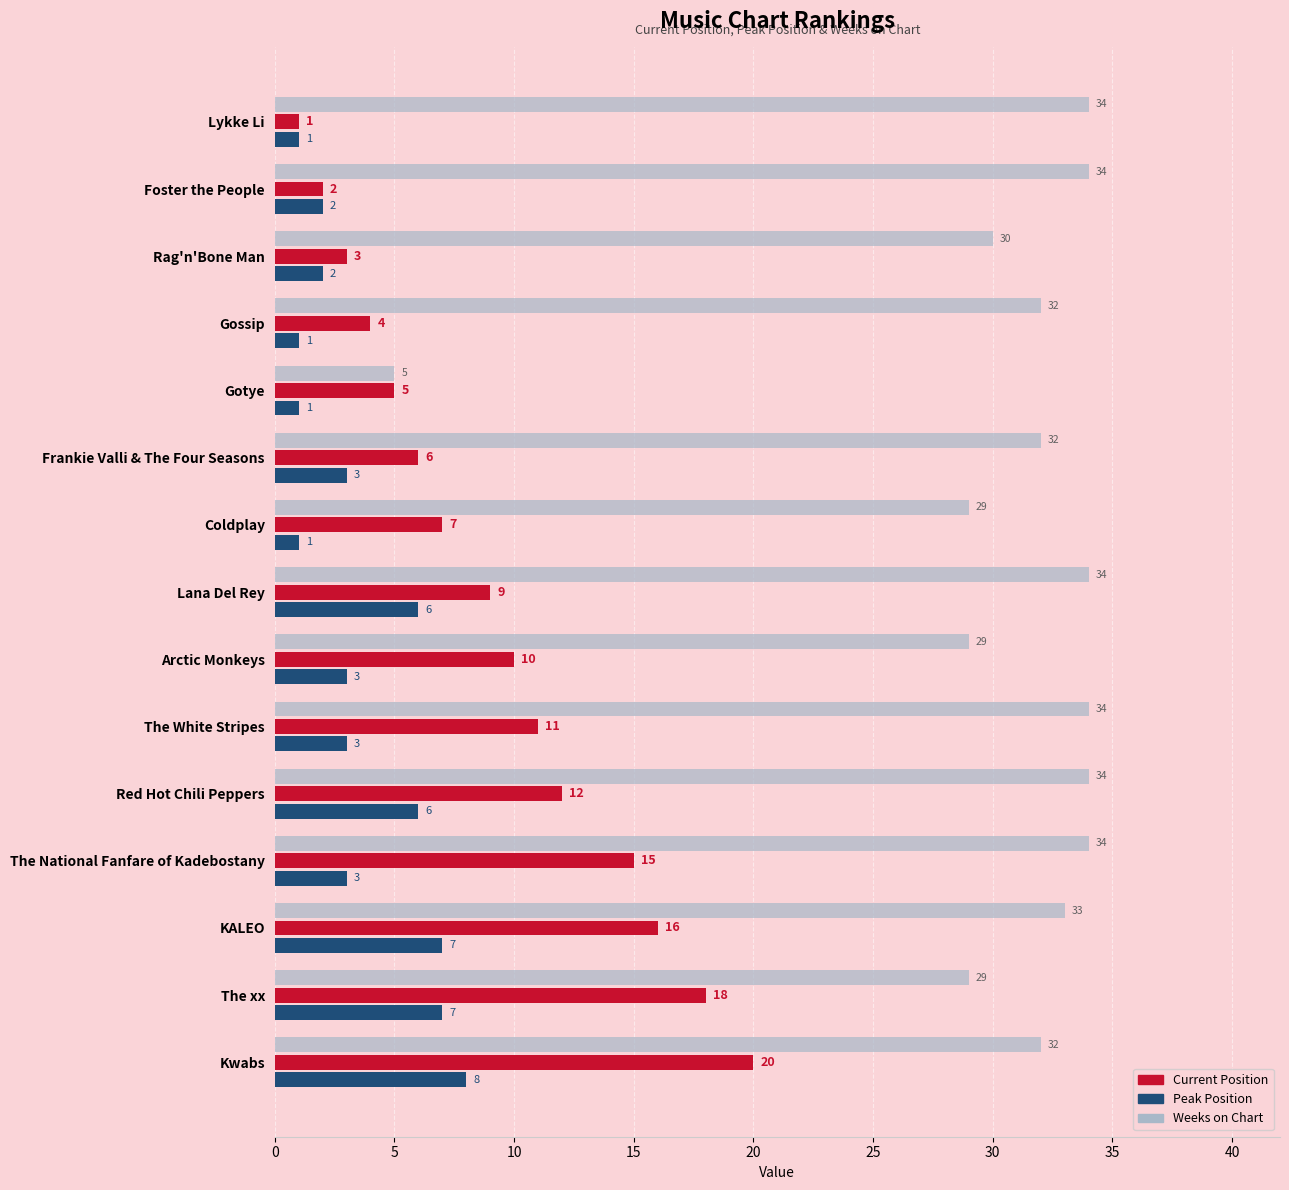

What is the difference between the maximum and minimum values in the Peak Position series?

7